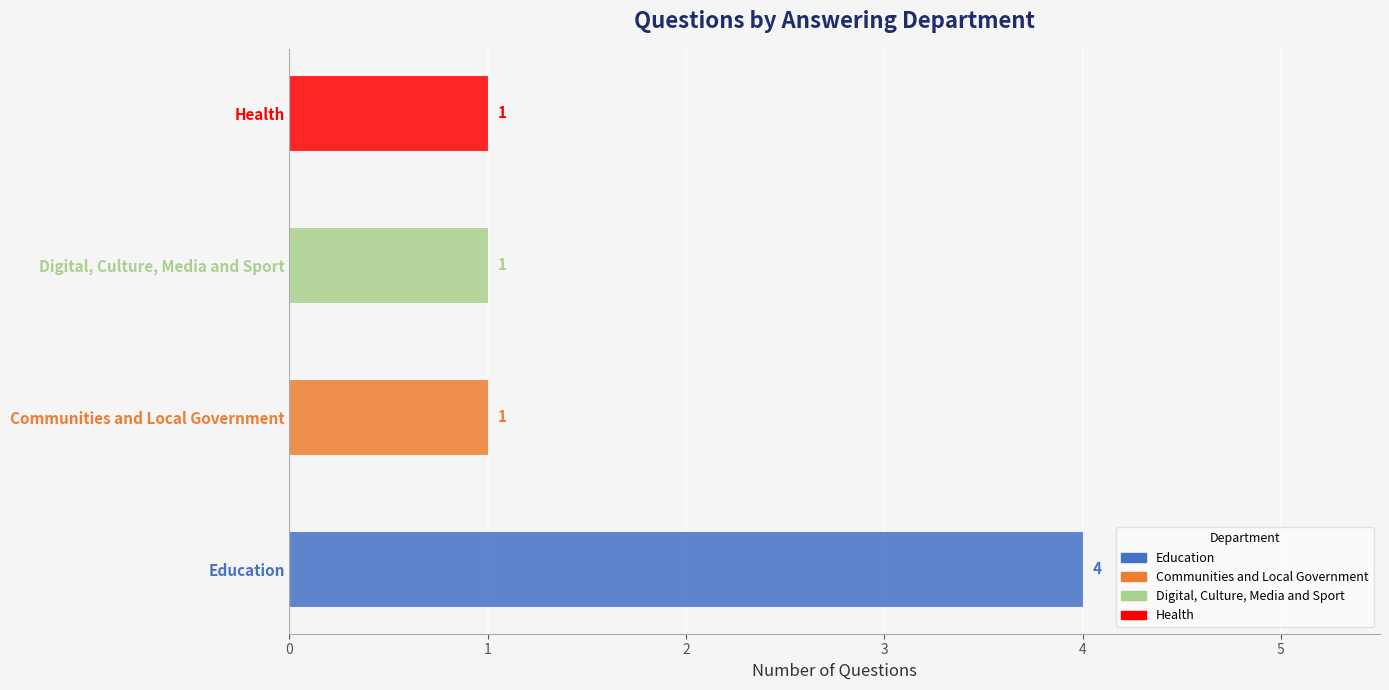

What is the difference between the maximum and second lowest values?

3